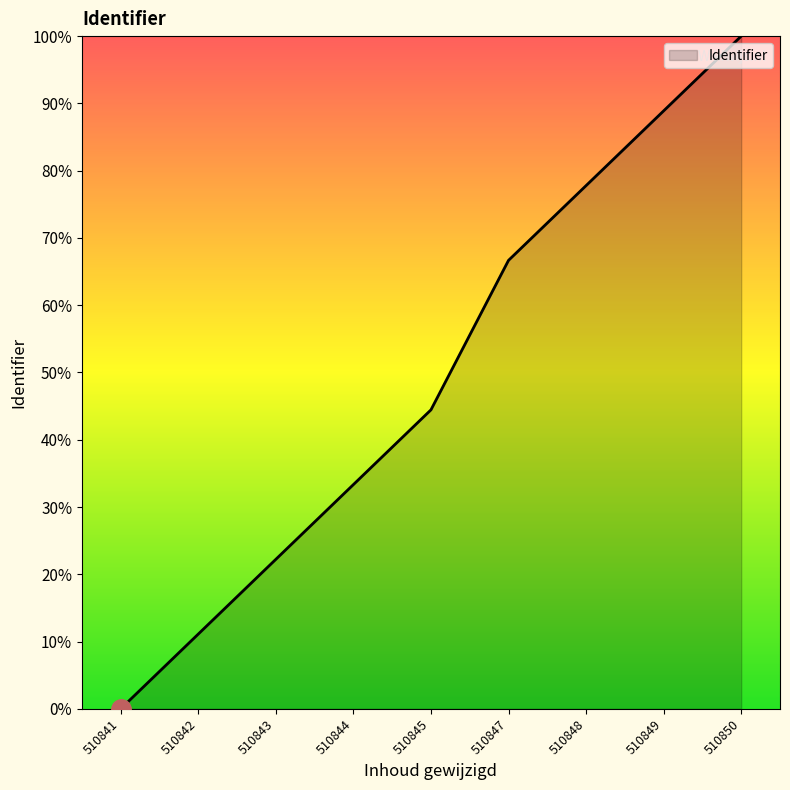

Where does the data first go above 44?

510845